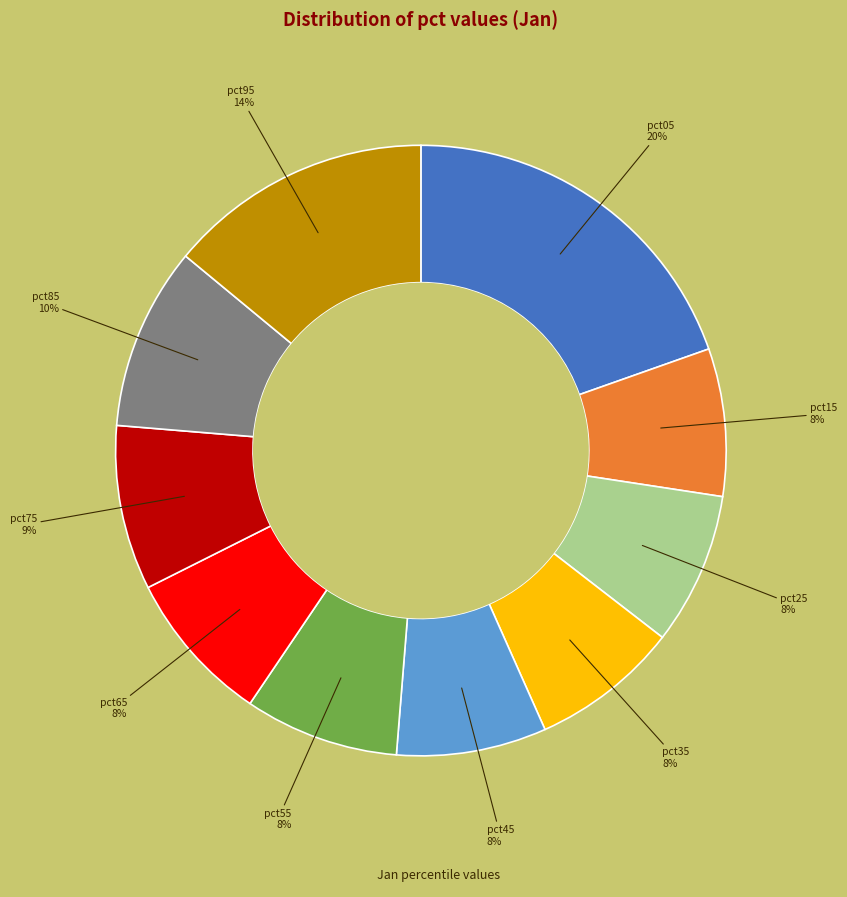

To the nearest percent, what is the difference between the largest and smallest slice percentages?

12%